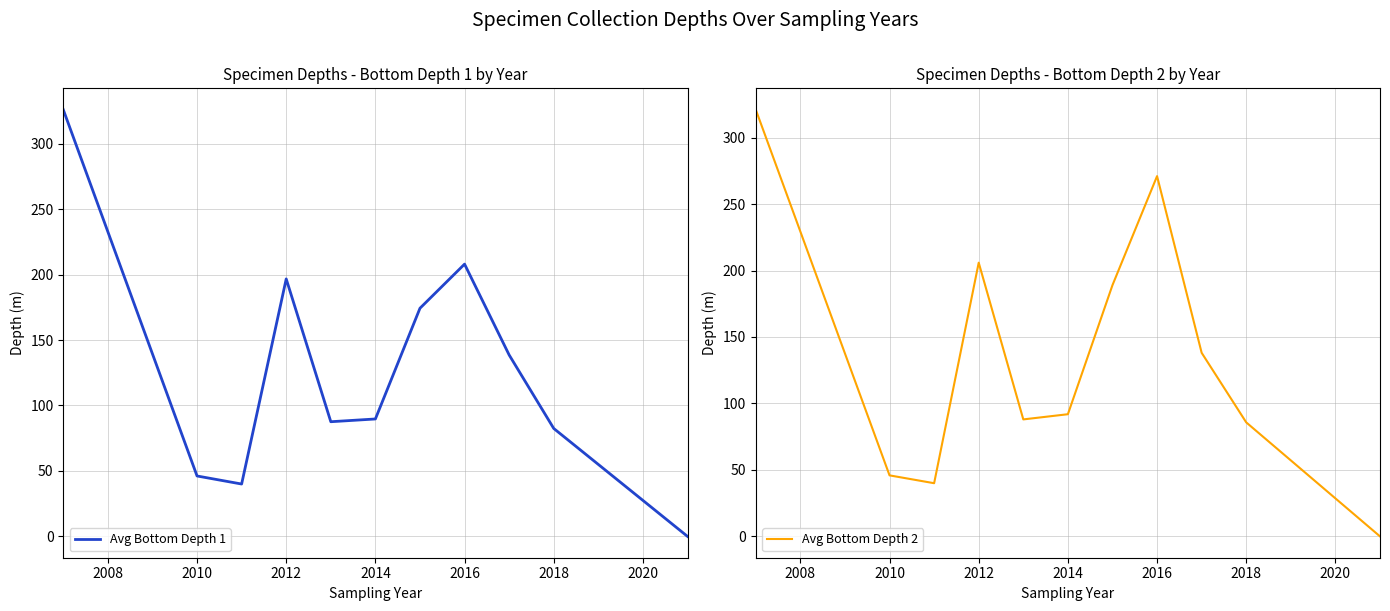

The value of Avg Bottom Depth 1 at 2012 is 196.7. True or false?

True